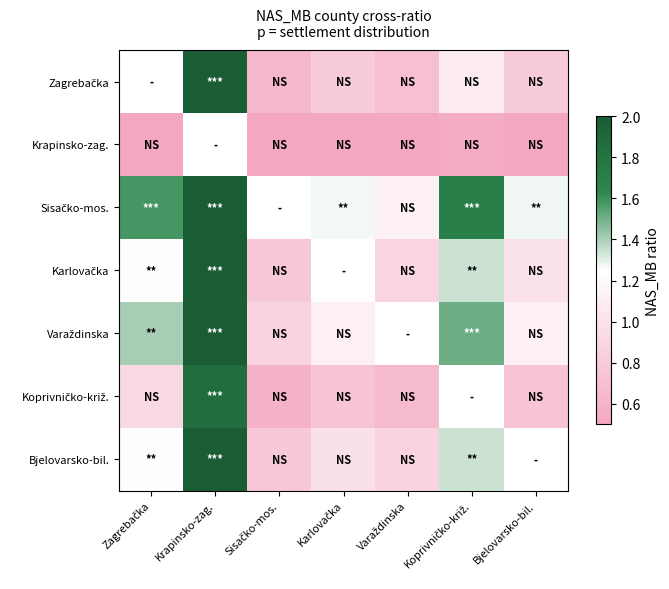

What is the approximate value of Karlovačka at Zagrebačka?

1.2